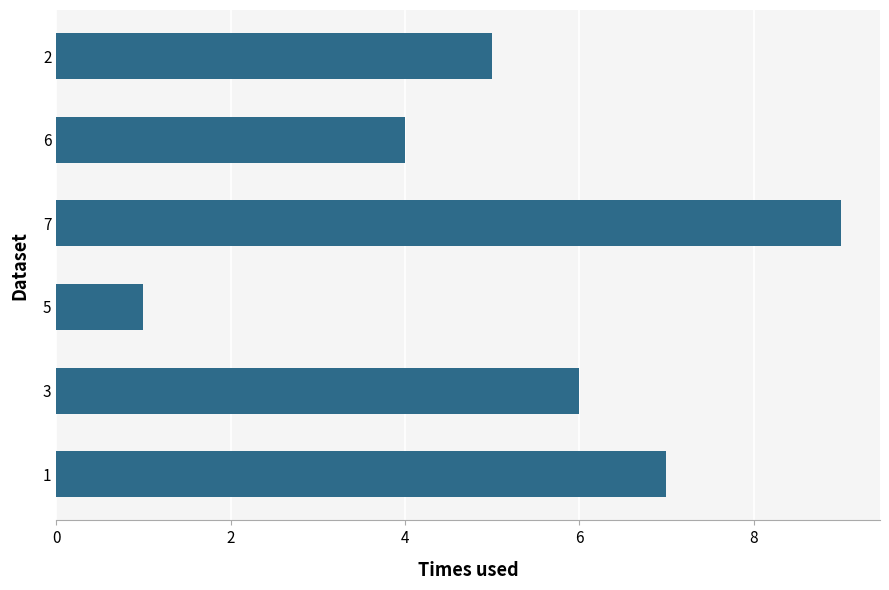

Rank the categories by value from highest to lowest.

7, 1, 3, 2, 6, 5